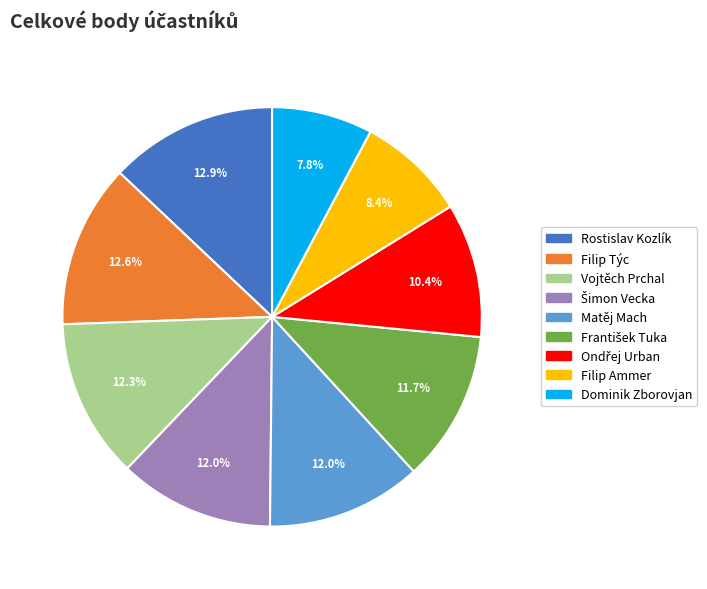

What is the total percentage of Vojtěch Prchal and Rostislav Kozlík?

25.2%